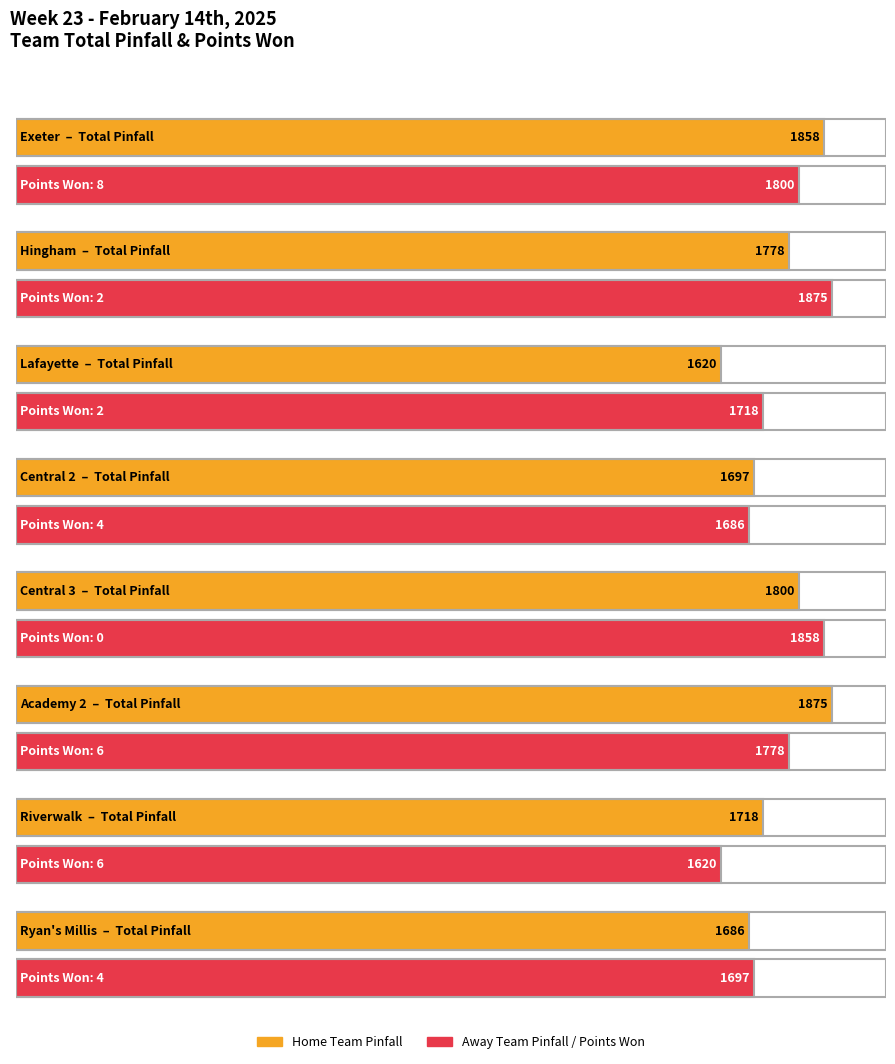

The Total Pinfall (Home) series shows 826 at Lafayette. True or false?

False